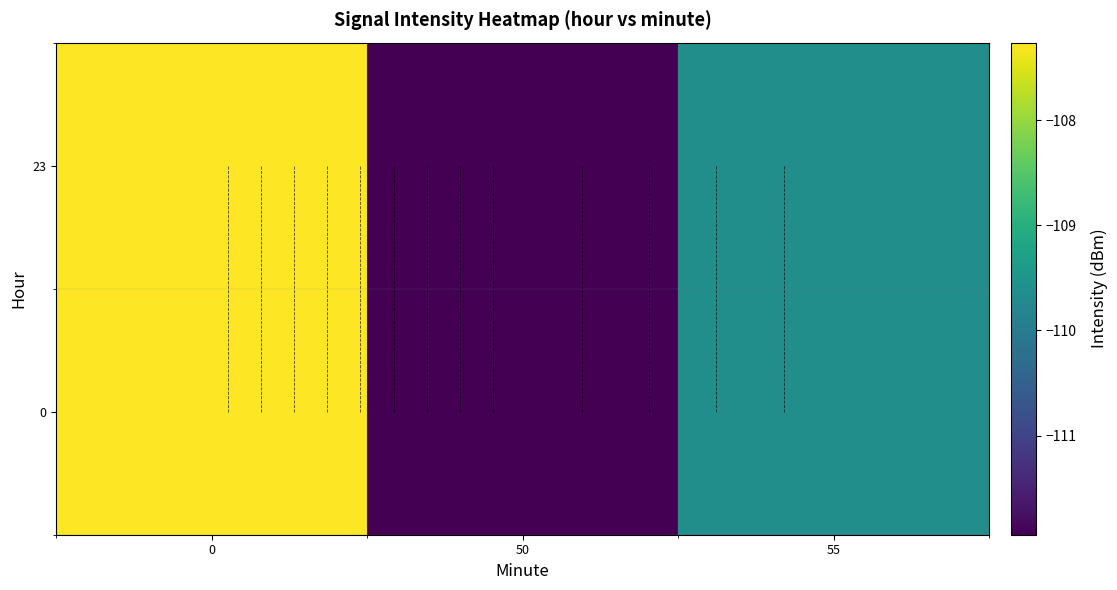

What is the minimum value for 0?

-111.9